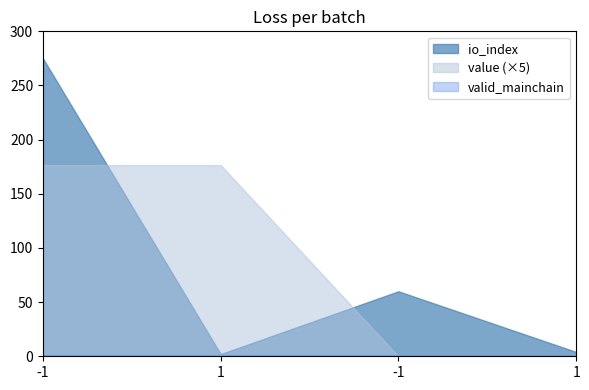

Reading left to right, transcribe all the data shown in this chart.

io_index: 275.0	2.0	60.0	4.0
value: 35.3	35.3	0.0	0.0
valid_mainchain: 1.0	1.0	1.0	1.0